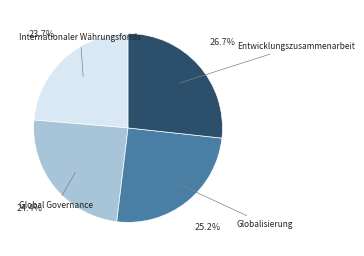

Is there a majority slice in this chart?

No